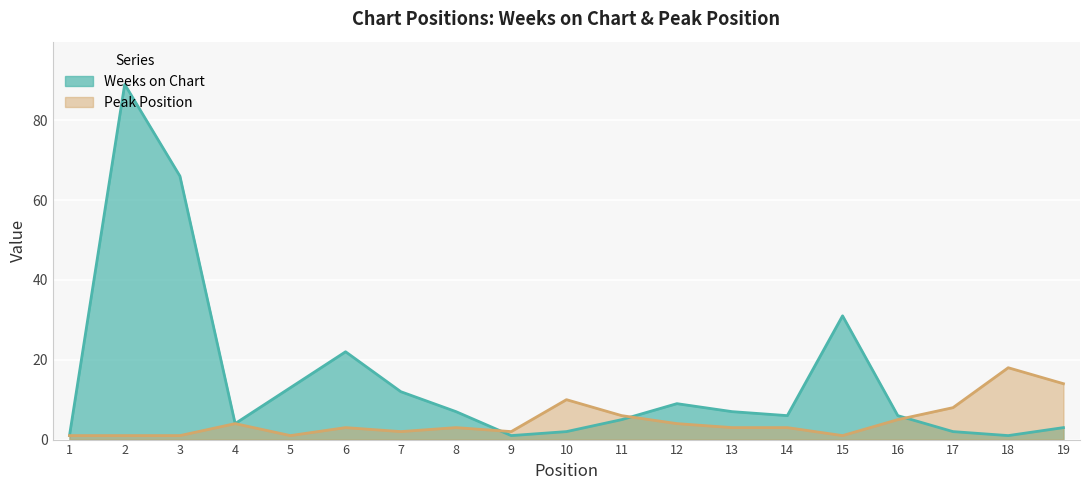

What is the value of the Weeks on Chart point at the 18th from the left?

1